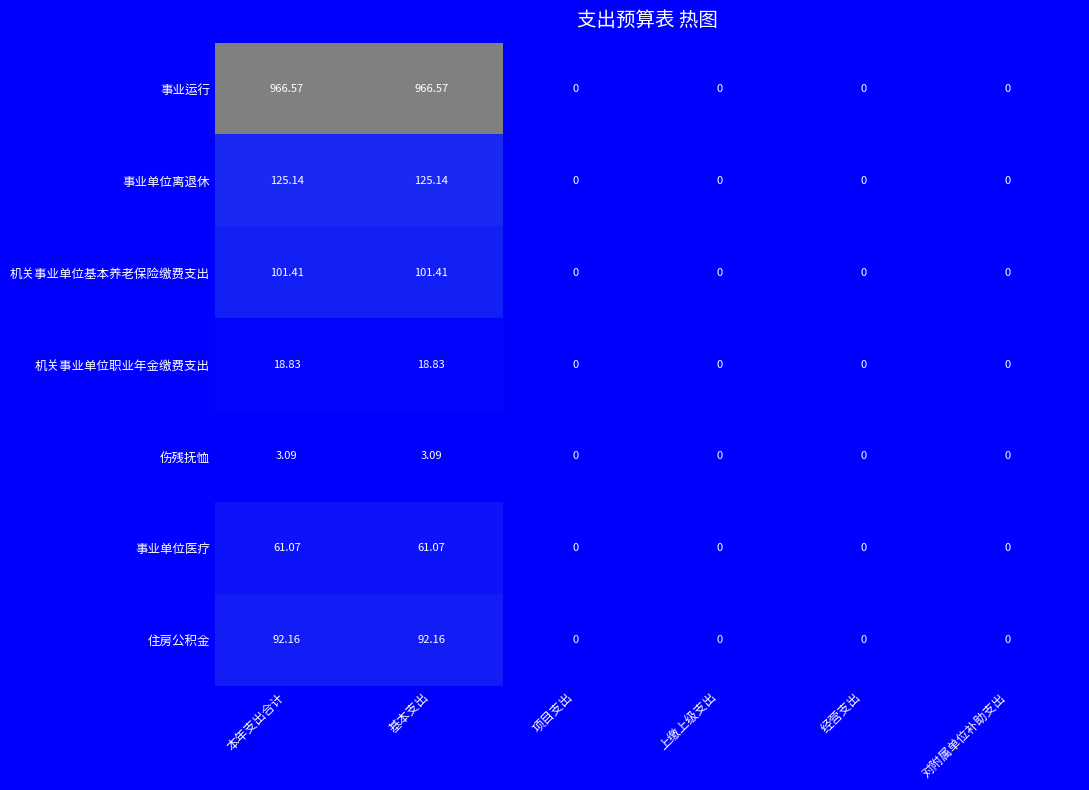

Which series has the widest spread of values?

事业运行